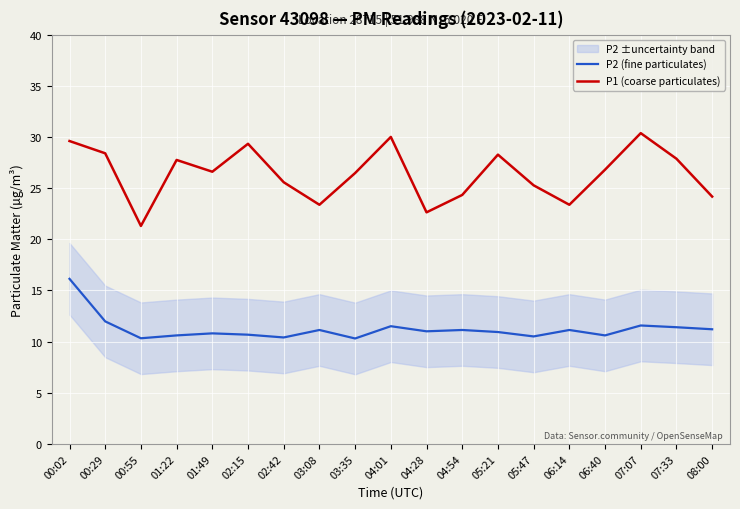

Reading left to right, what are all the values shown in this chart?

P2 (fine particulates): 16.1	12.0	10.3	10.6	10.8	10.7	10.4	11.1	10.3	11.5	11.0	11.1	10.9	10.5	11.1	10.6	11.6	11.4	11.2
P1 (coarse particulates): 29.6	28.4	21.3	27.8	26.6	29.3	25.6	23.4	26.5	30.0	22.6	24.3	28.3	25.3	23.4	26.8	30.4	27.9	24.2